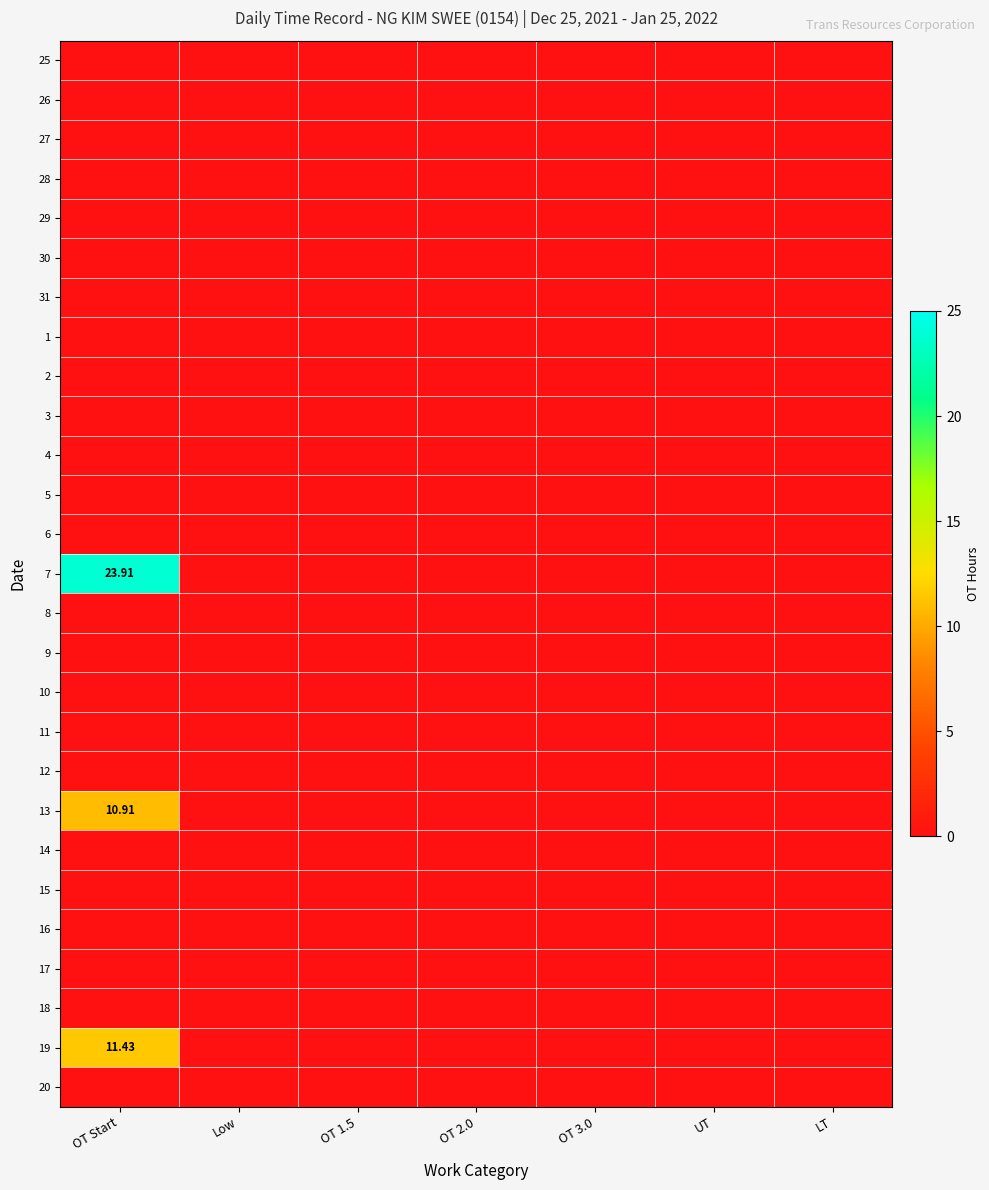

True or false: 3 has a value of 0.0 at Low.

True